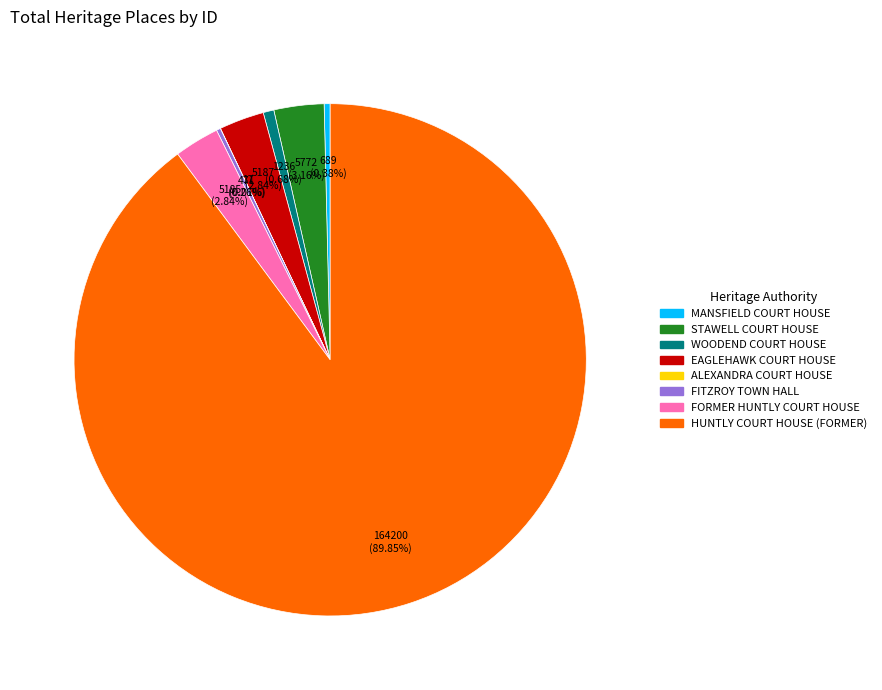

What is the ratio of the value at STAWELL COURT HOUSE to the value at EAGLEHAWK COURT HOUSE?

1.1